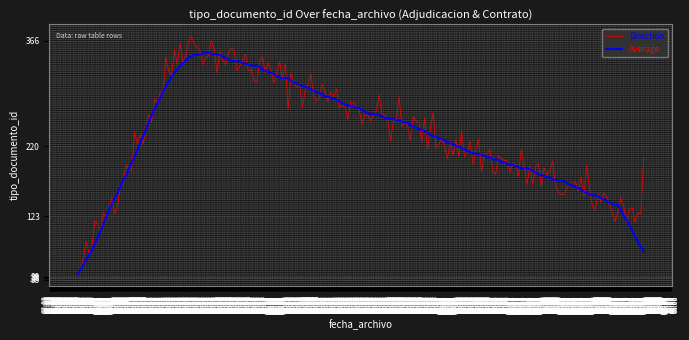

What is the maximum value shown in the chart?

372.1